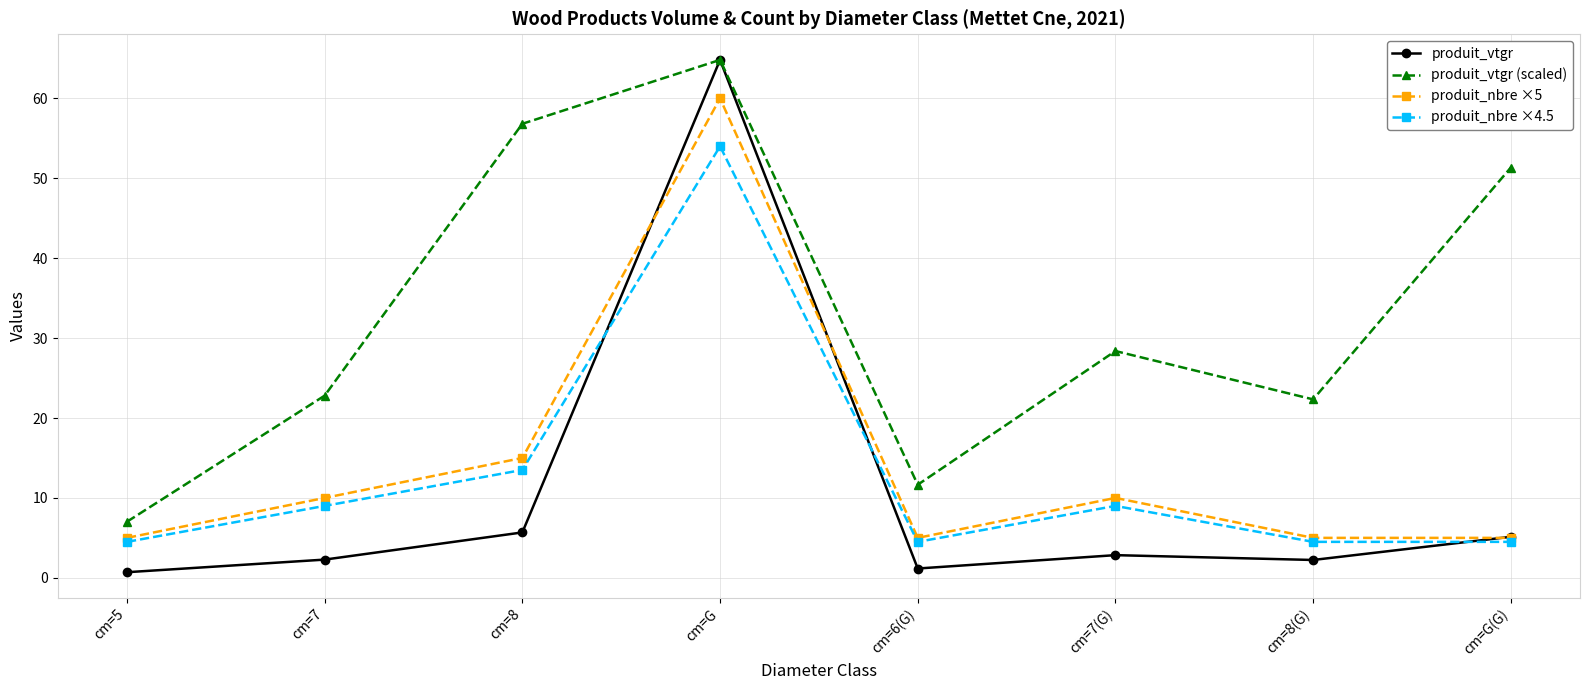

At which category does produit_nbre ×5 reach its first local valley?

cm=6(G)